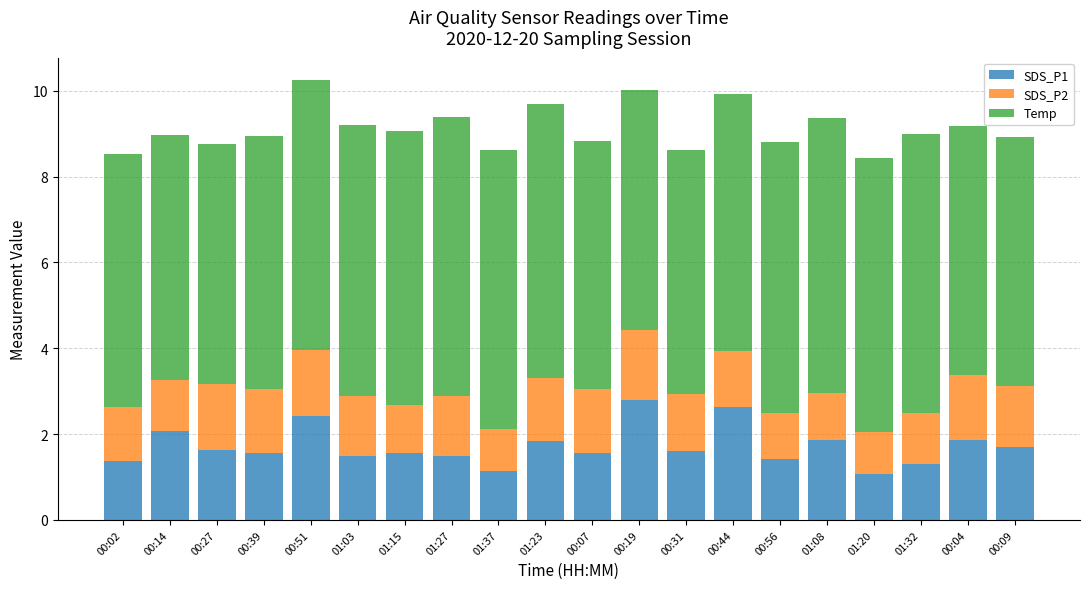

What is the average value of the SDS_P1 series?

1.7